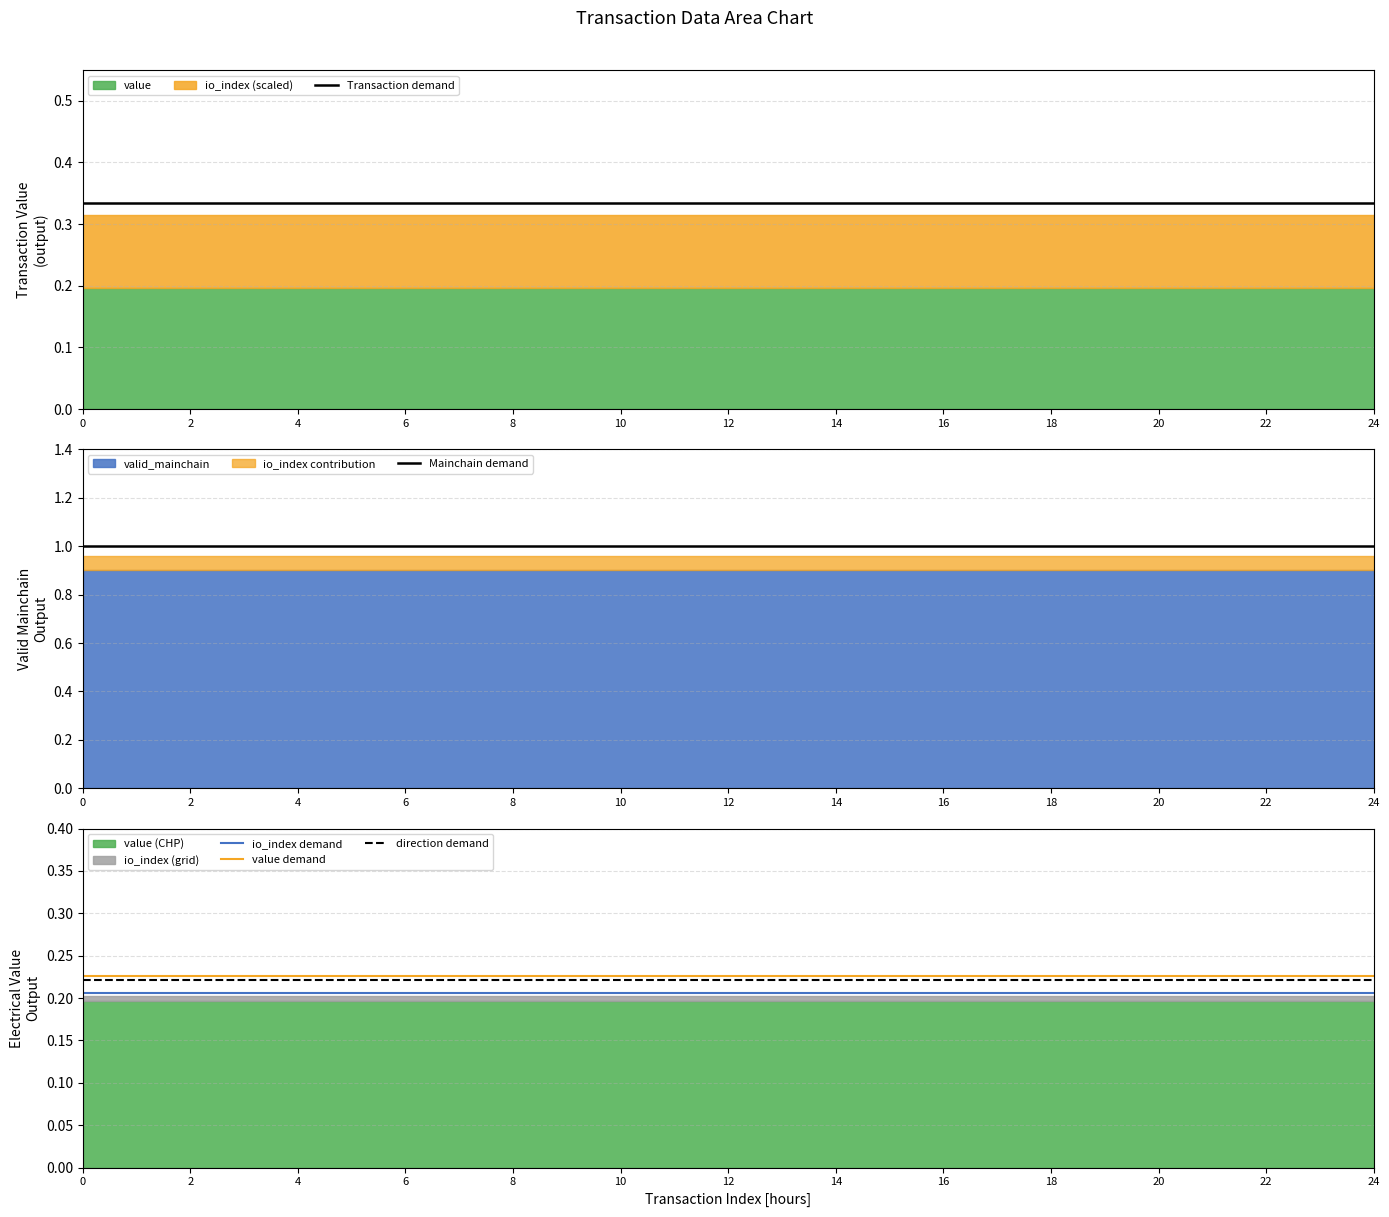

The value of value demand at 20 is 0.1. True or false?

False